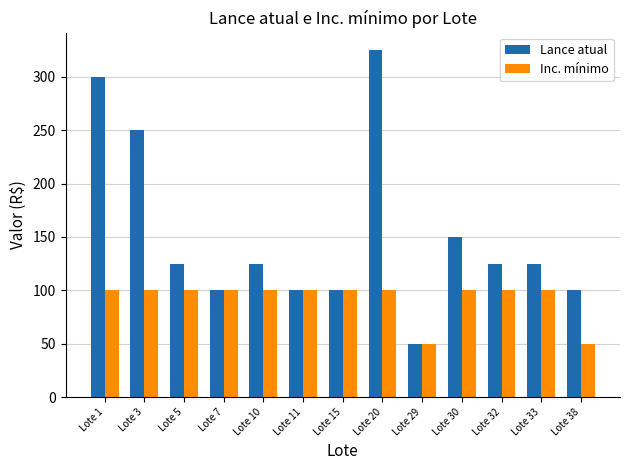

How many bars are there in each group?

2